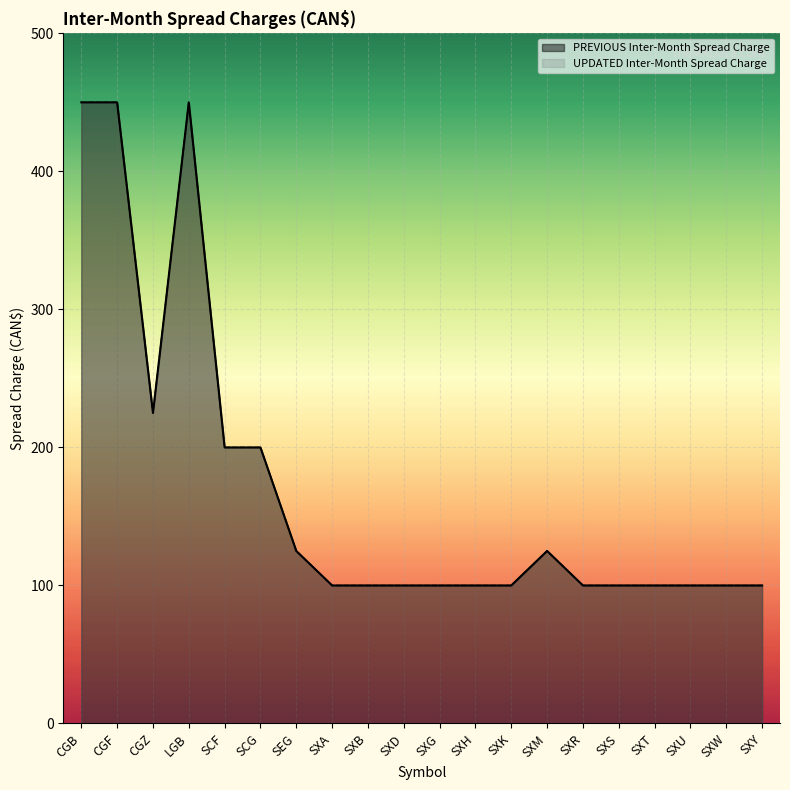

True or false: UPDATED Inter-Month Spread Charge has a value of 100 at SXW.

True